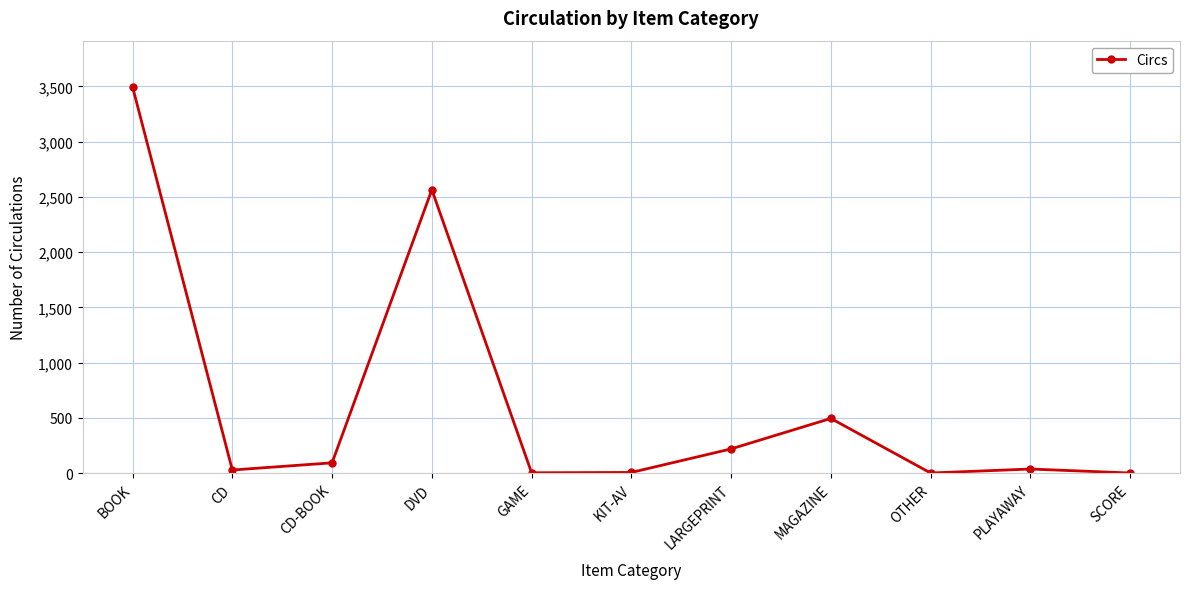

What is the label of the 3rd point from the left?

CD-BOOK